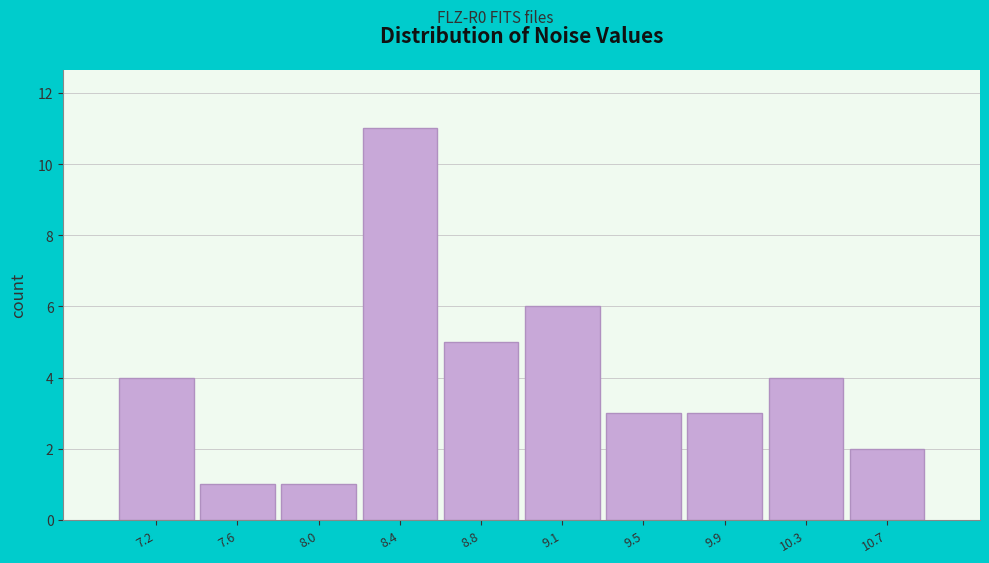

Reading left to right, what are all the values shown in this chart?

7.2=4	7.6=1	8.0=1	8.4=11	8.8=5	9.1=6	9.5=3	9.9=3	10.3=4	10.7=2